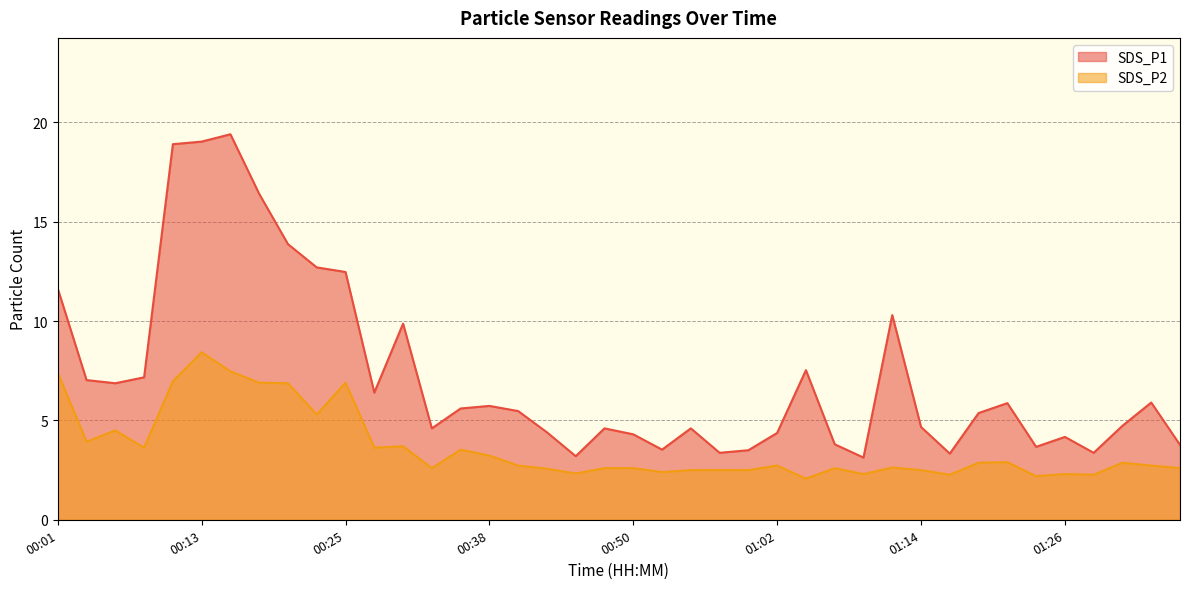

At which category is the sum across all series the highest?

00:13